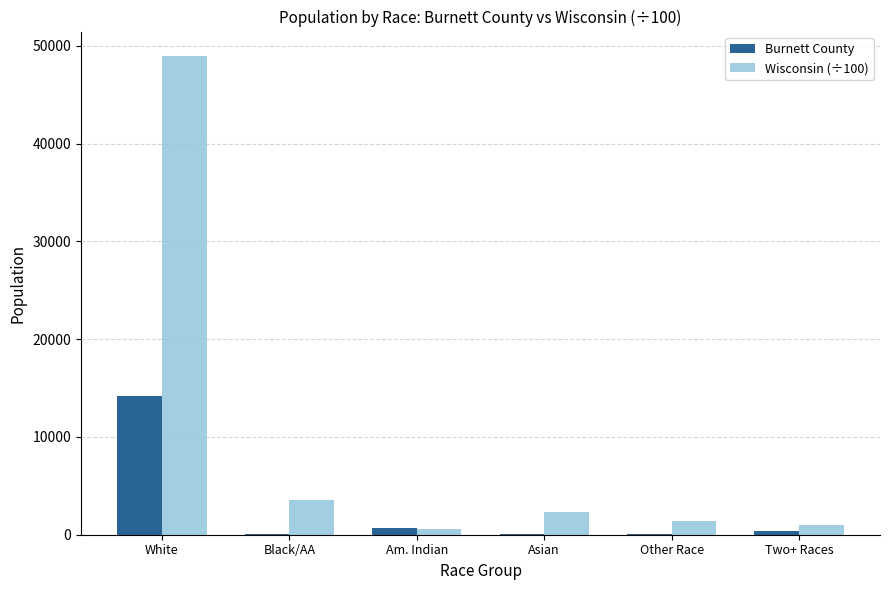

Which series has the widest spread of values?

Wisconsin (÷100)